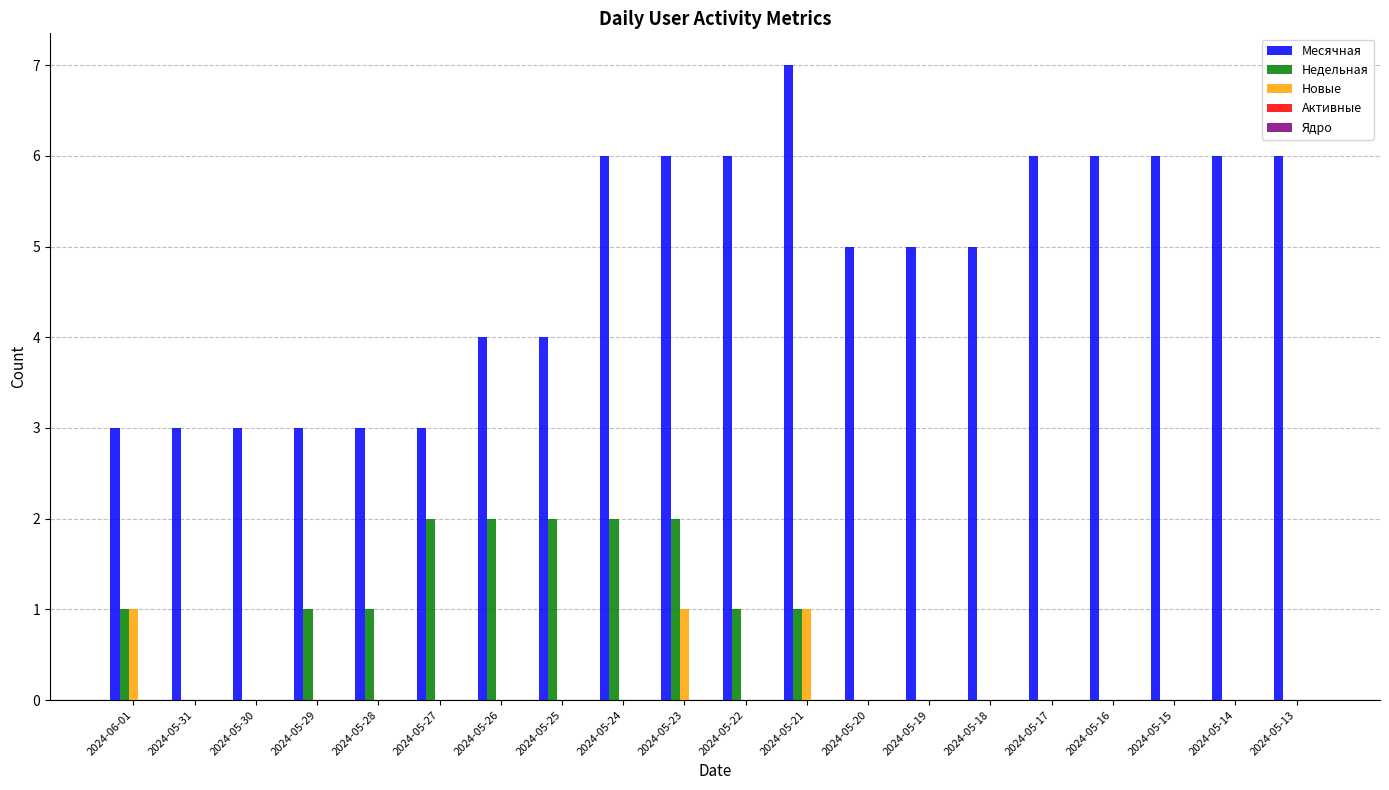

Which series has the largest total across all categories?

Месячная